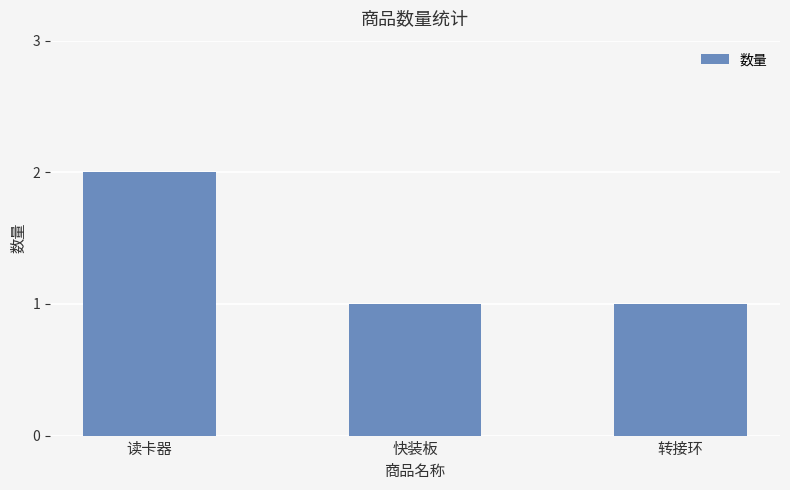

How many categories are shown in the chart?

3